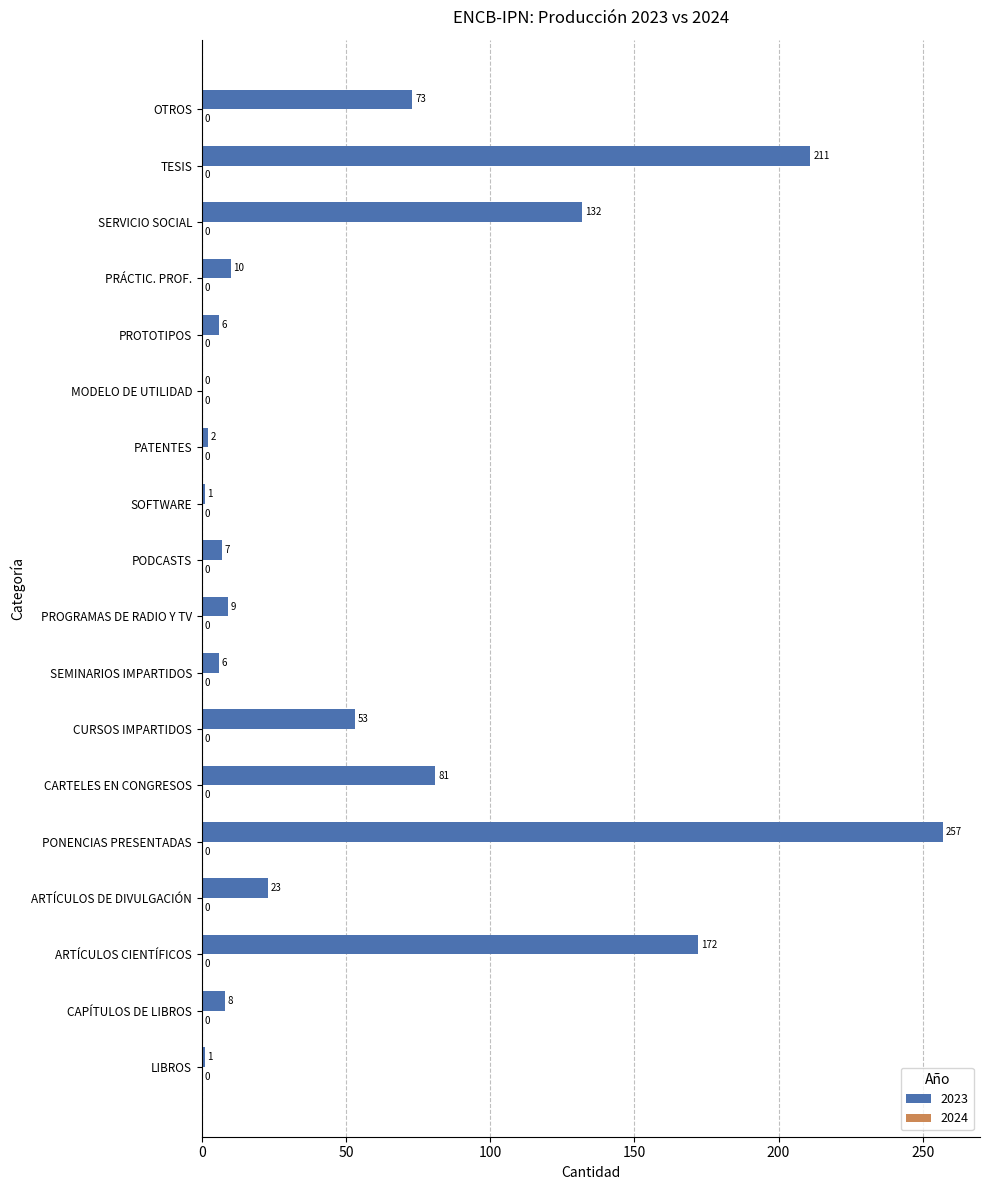

Reading bottom to top, what are all the values shown in this chart?

LIBROS=1	CAPÍTULOS DE LIBROS=8	ARTÍCULOS CIENTÍFICOS=172	ARTÍCULOS DE DIVULGACIÓN=23	PONENCIAS PRESENTADAS=257	CARTELES EN CONGRESOS=81	CURSOS IMPARTIDOS=53	SEMINARIOS IMPARTIDOS=6	PROGRAMAS DE RADIO Y TV=9	PODCASTS=7	SOFTWARE=1	PATENTES=2	MODELO DE UTILIDAD=0	PROTOTIPOS=6	PRÁCTIC. PROF.=10	SERVICIO SOCIAL=132	TESIS=211	OTROS=73